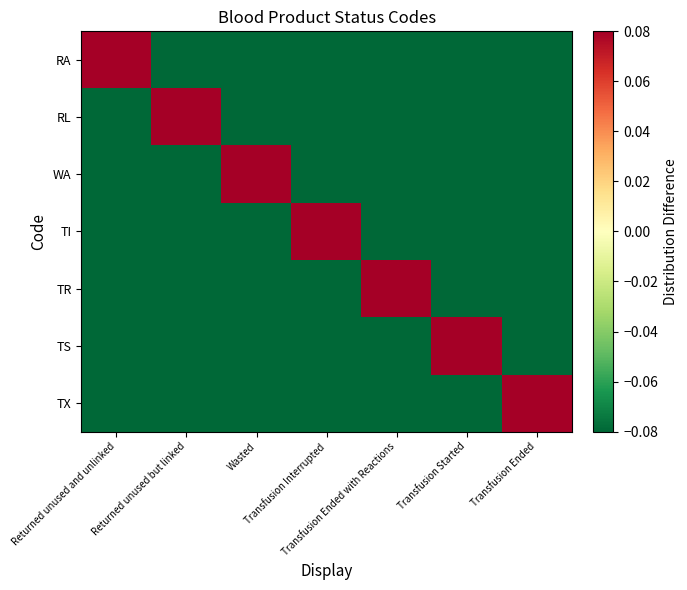

At how many categories does at least one series exceed 0?

7